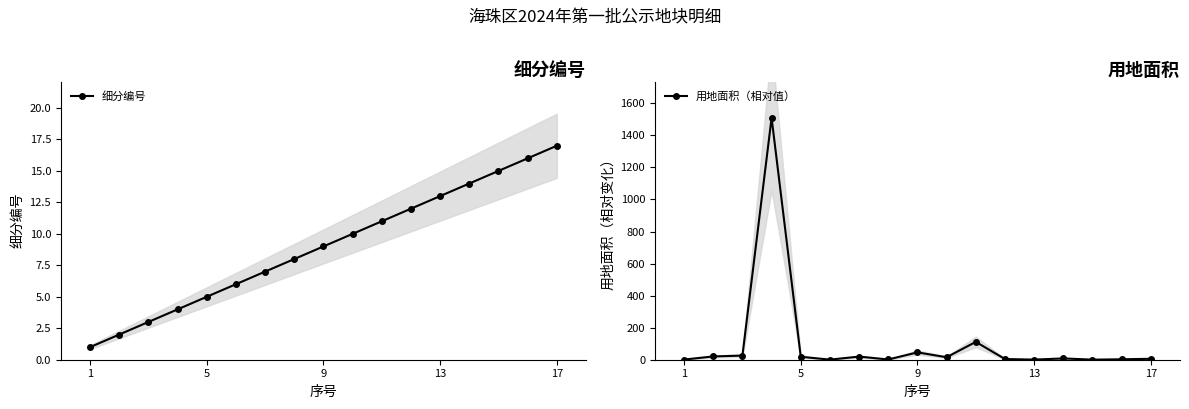

True or false: 细分编号 has more than 1 interior local peaks.

False